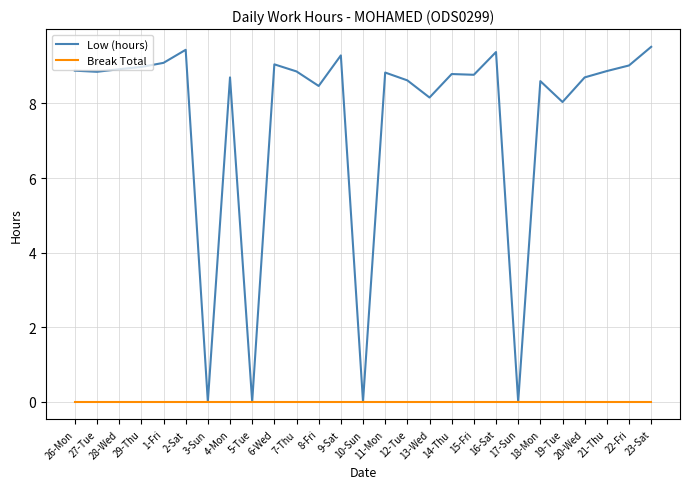

The Low (hours) series shows 13.7 at 16-Sat. True or false?

False